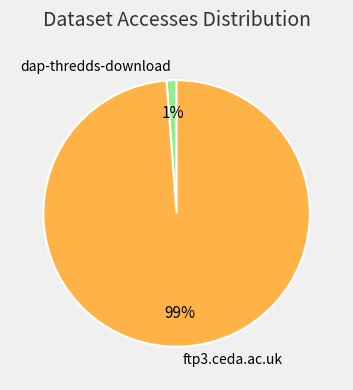

True or false: ftp3.ceda.ac.uk accounts for 99% of the total.

True